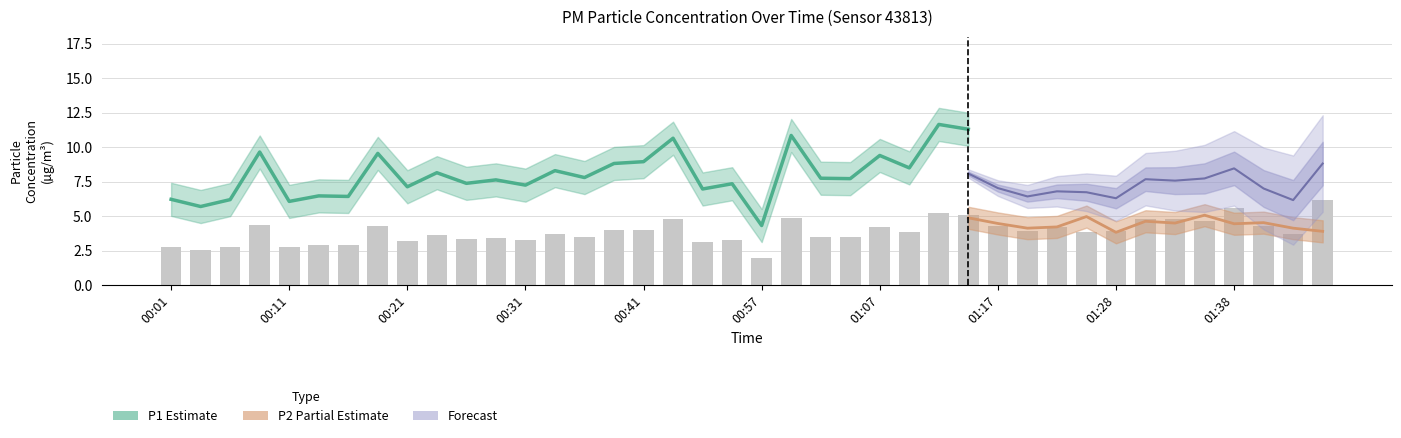

What is the change in value from 00:08 to 01:30?

+0.5